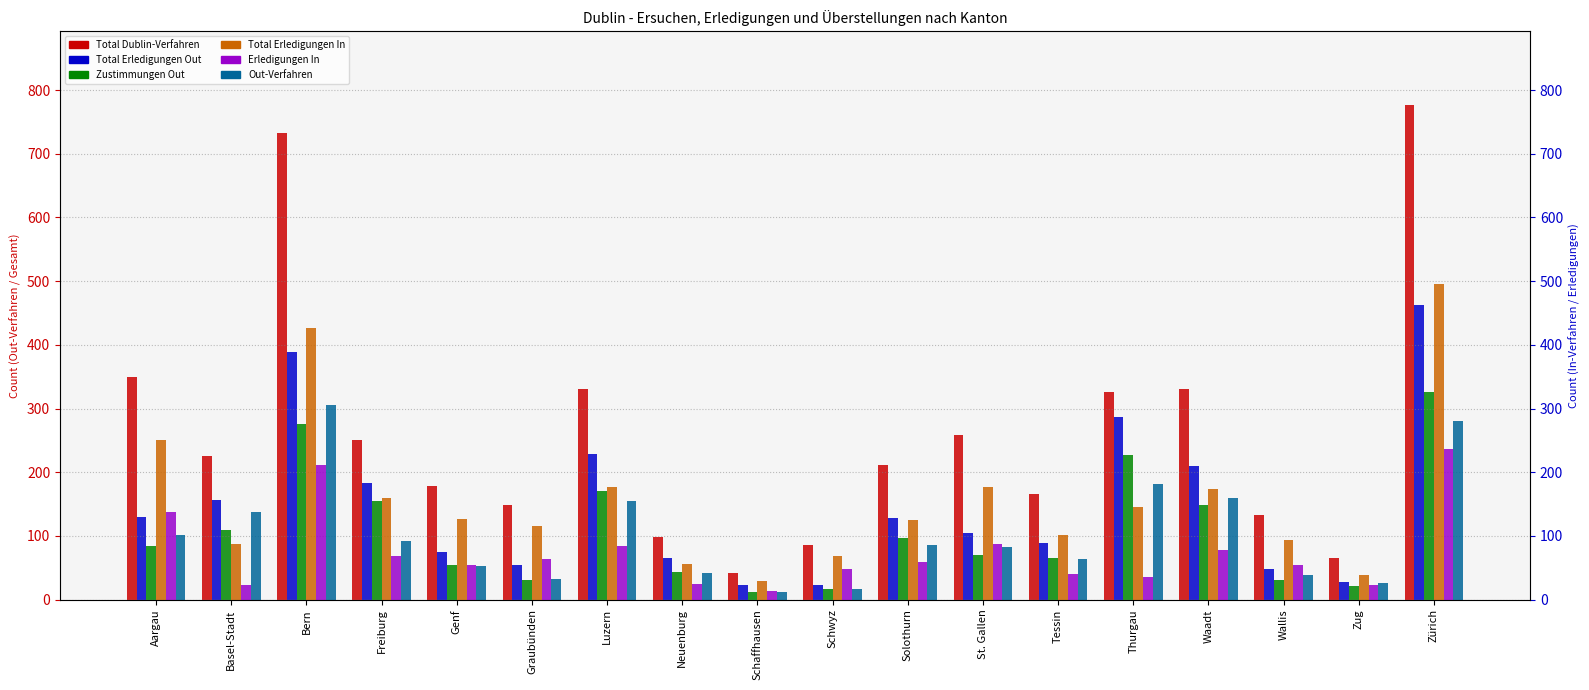

At which label is Total Erledigungen In closest to 262?

Aargau